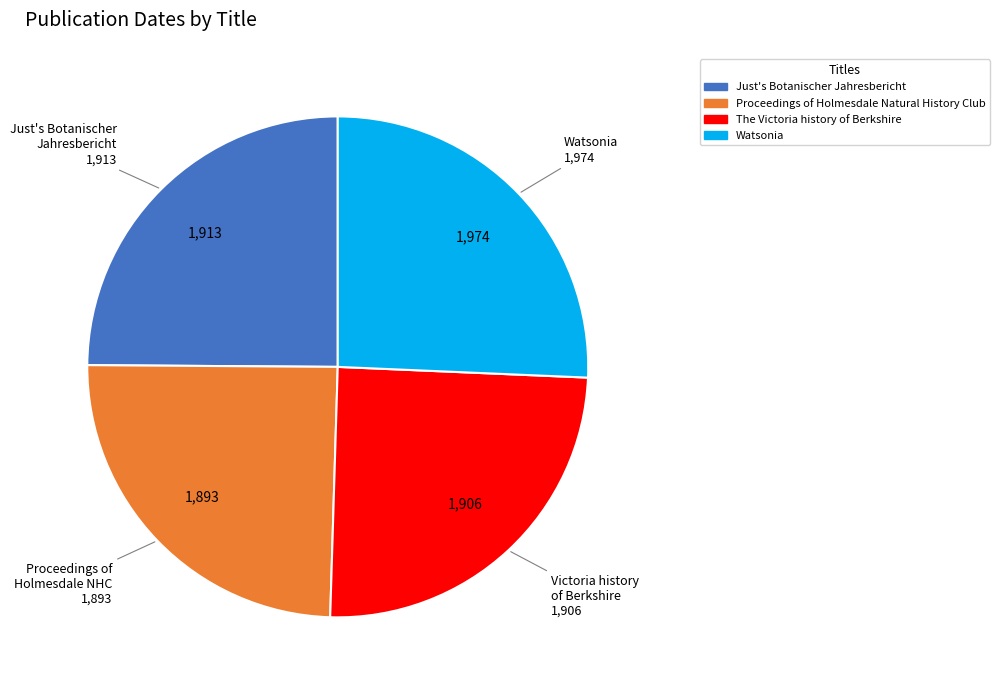

Is The Victoria history of Berkshire the majority of the pie?

No